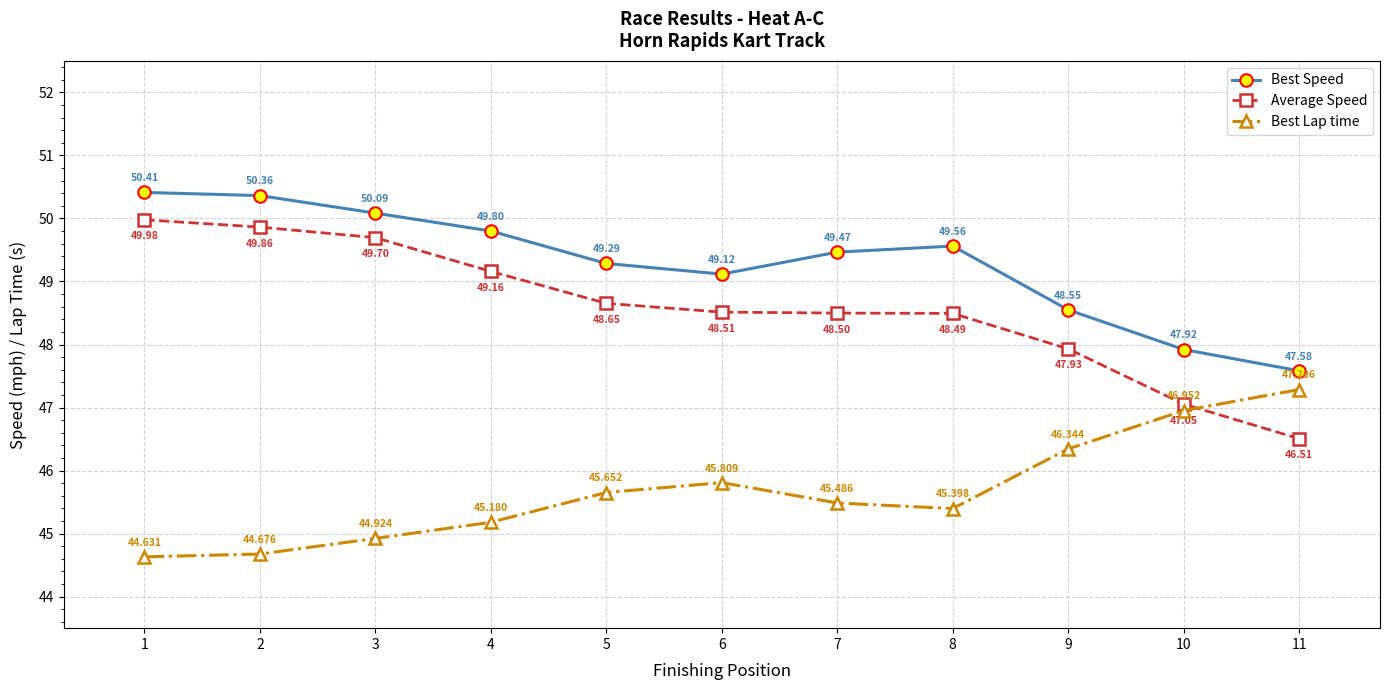

Is it true that Best Lap time equals 46.3 at 9?

True